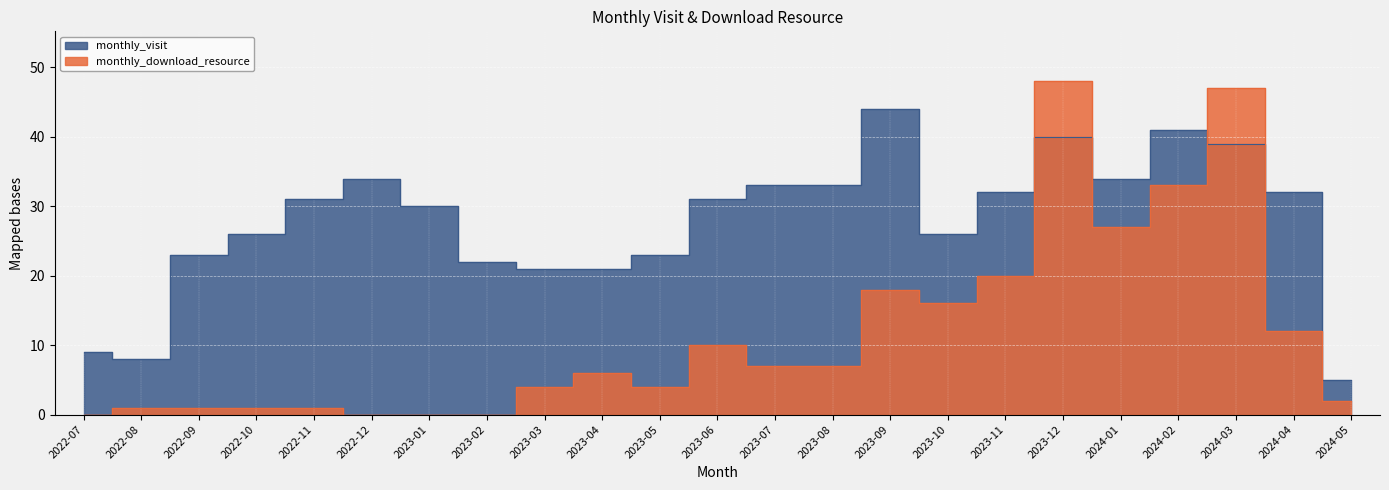

What is the difference between the maximum and minimum values in the monthly_visit series?

39